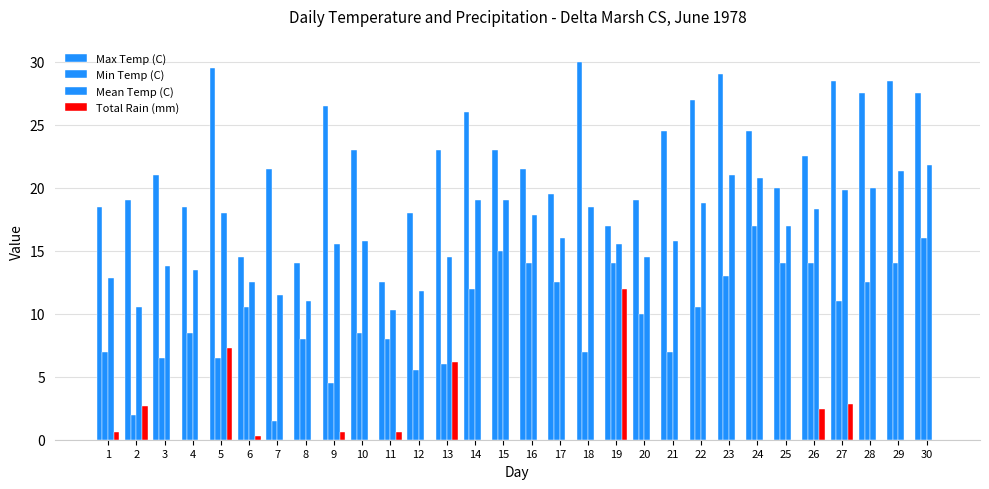

Which series has the largest total across all categories?

Max Temp (C)